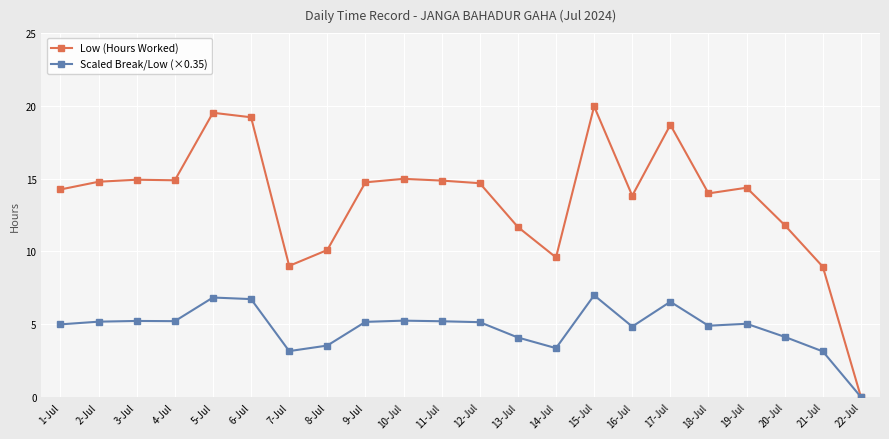

Which category has the highest value in the Low (Hours Worked) series?

15-Jul